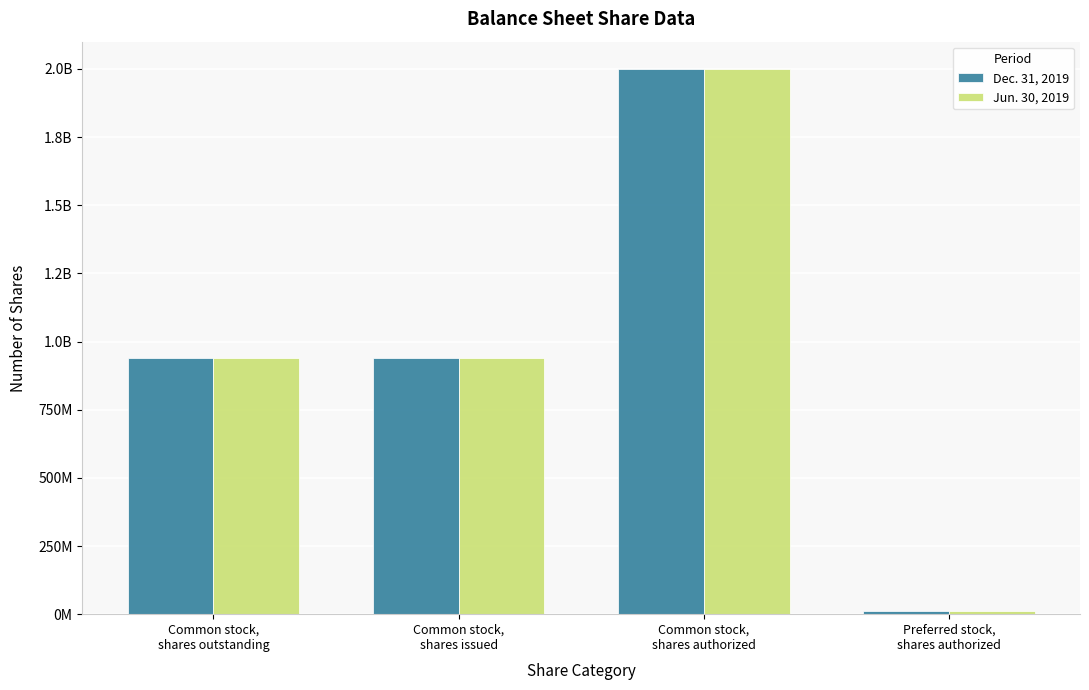

What are all the series names shown in the legend?

Dec. 31, 2019, Jun. 30, 2019